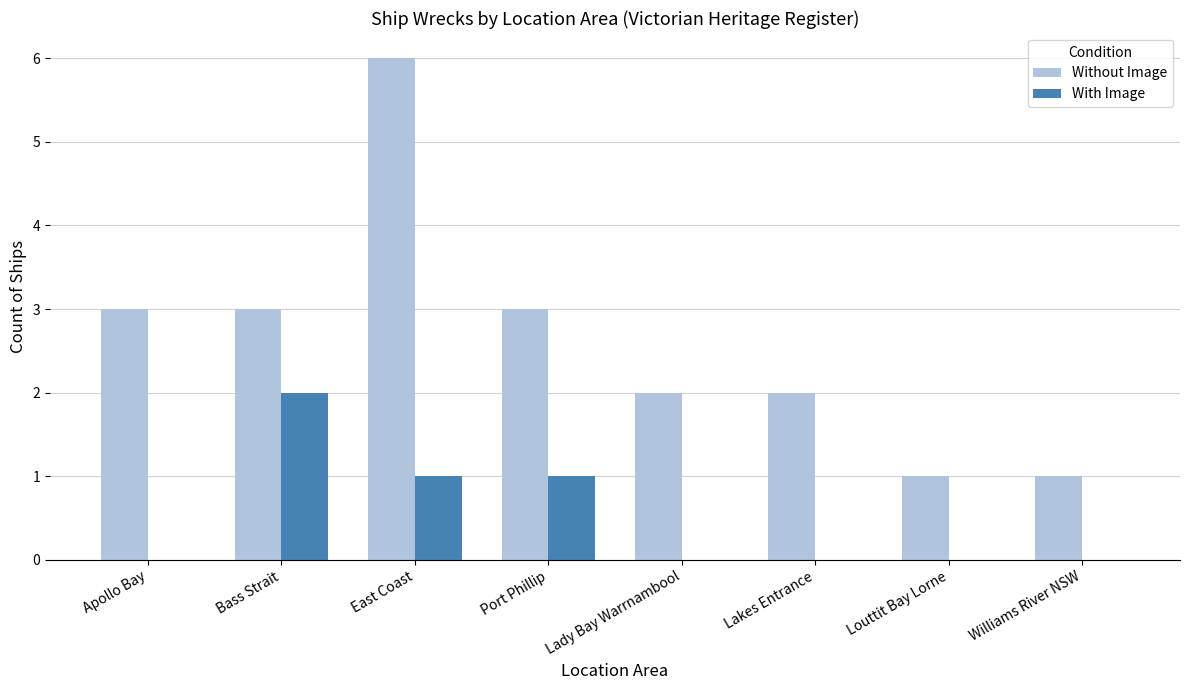

Reading left to right, extract all data points from this chart.

Without Image: Apollo Bay=3	Bass Strait=3	East Coast=6	Port Phillip=3	Lady Bay Warrnambool=2	Lakes Entrance=2	Louttit Bay Lorne=1	Williams River NSW=1
With Image: Apollo Bay=0	Bass Strait=2	East Coast=1	Port Phillip=1	Lady Bay Warrnambool=0	Lakes Entrance=0	Louttit Bay Lorne=0	Williams River NSW=0